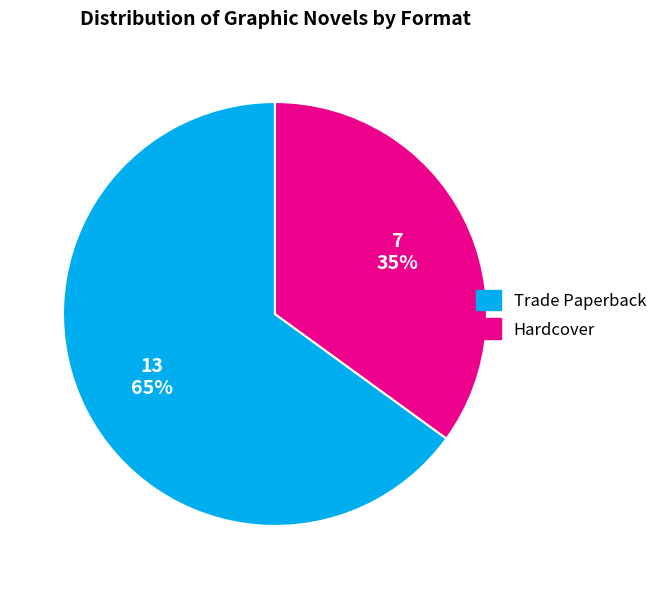

Which slice is the largest?

Trade Paperback